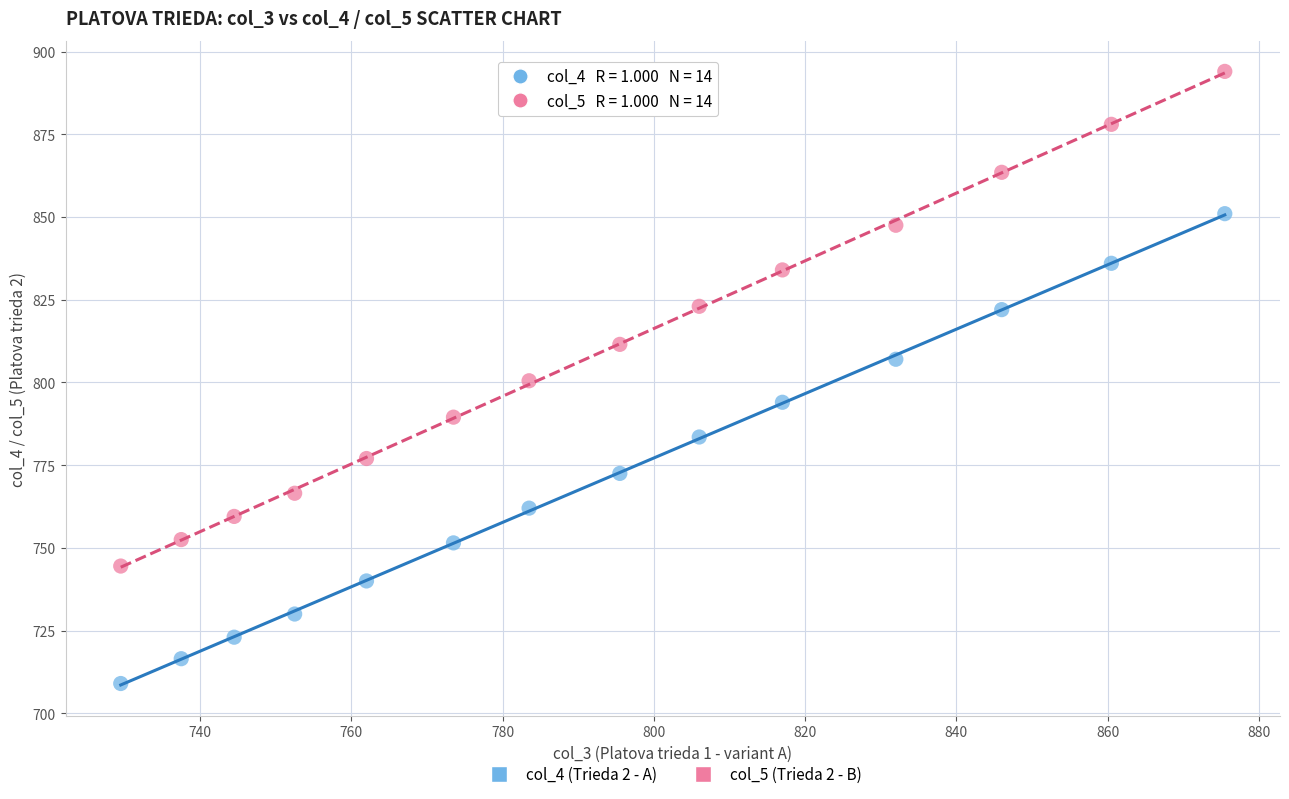

What is the X range (max minus min) for the scatter plot?

146.0